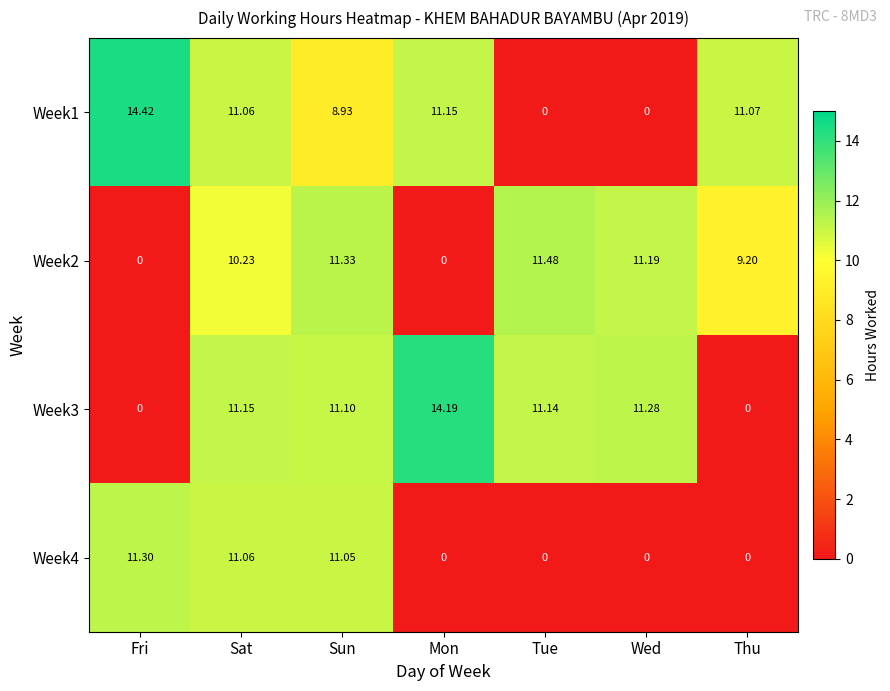

At which label does Week3 reach its peak?

Mon